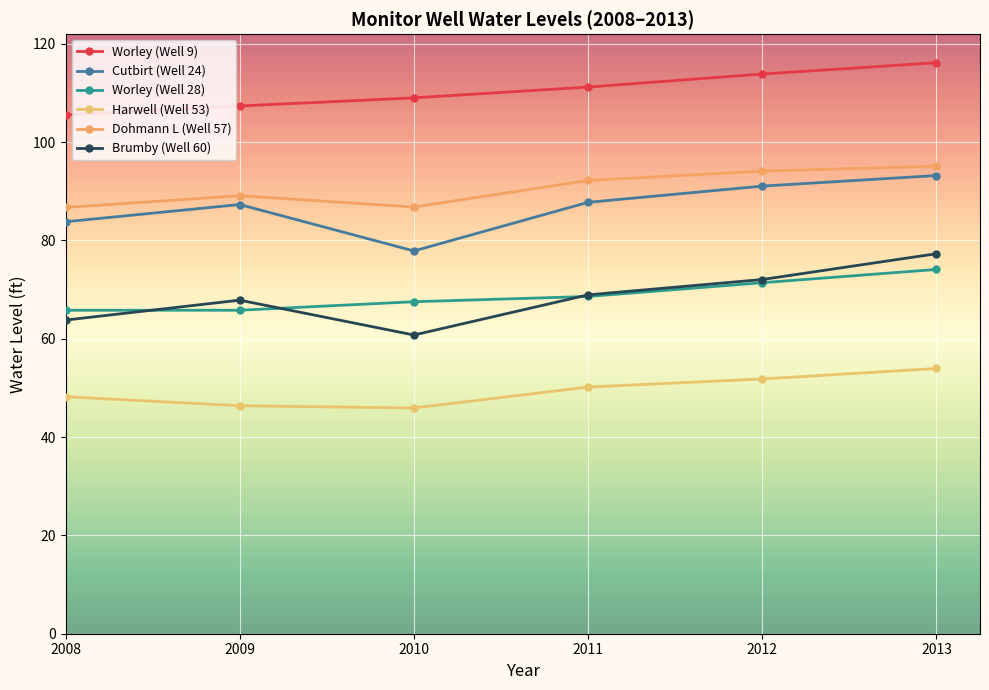

Where does the Worley (Well 9) series first go above 111?

2011